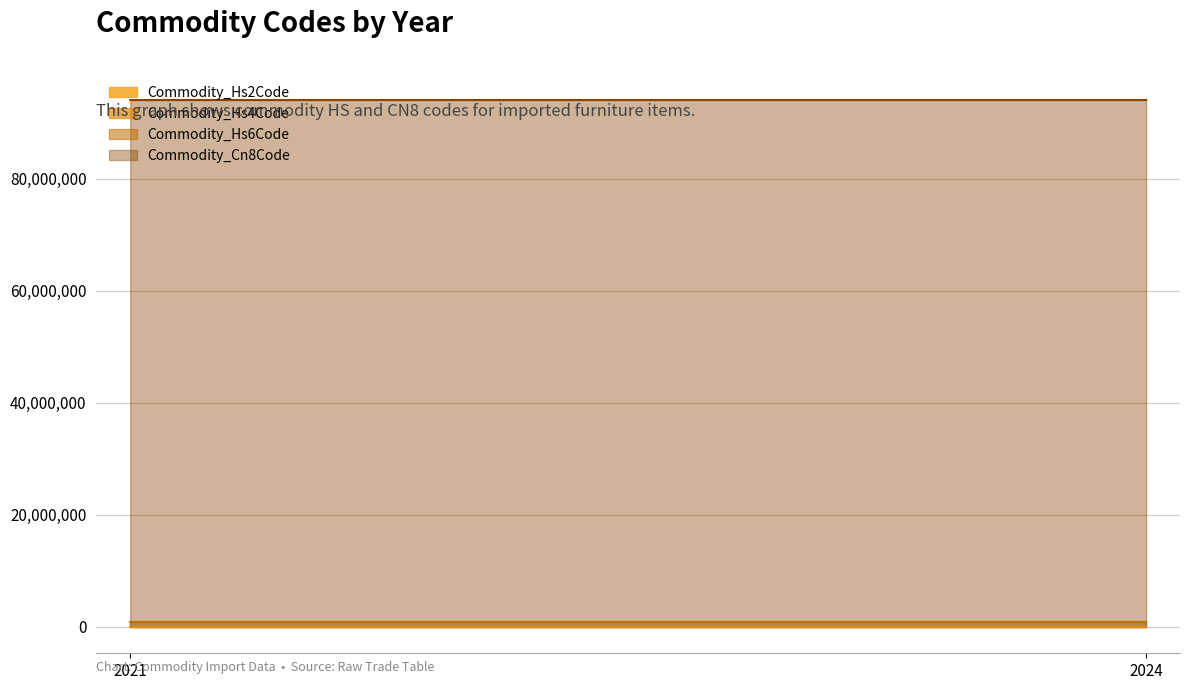

What is the lowest value of the Commodity_Hs6Code series?

940130